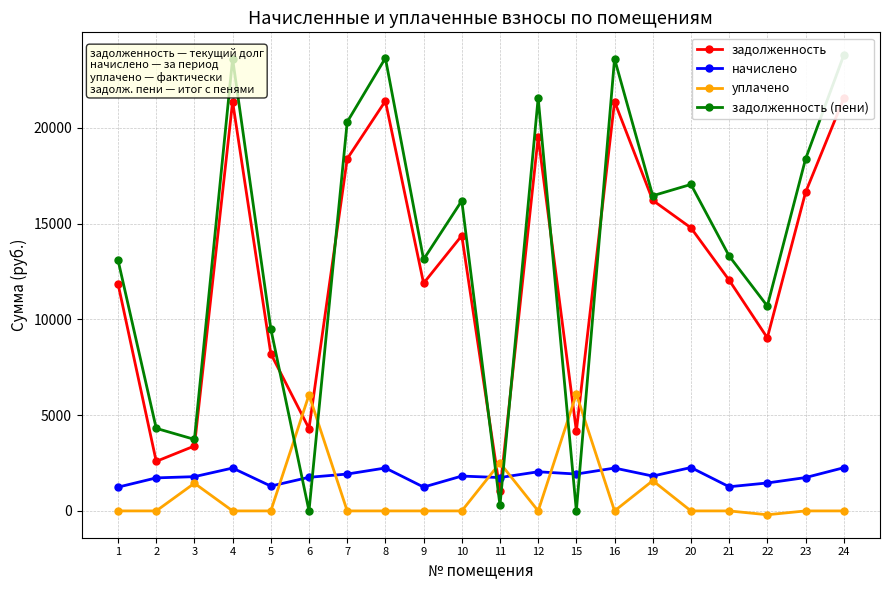

Reading left to right, extract all data points from this chart.

задолженность: 1=11856.7	2=2587.2	3=3391.0	4=21374.5	5=8212.4	6=4303.7	7=18385.9	8=21406.9	9=11889.1	10=14376.1	11=1053.6	12=19522.9	15=4173.4	16=21374.5	19=16219.0	20=14783.9	21=12051.6	22=9039.5	23=16631.8	24=21536.9
начислено: 1=1241.8	2=1724.8	3=1789.4	4=2238.5	5=1296.2	6=1755.4	7=1925.5	8=2241.9	9=1245.1	10=1820.1	11=1741.8	12=2044.6	15=1925.5	16=2238.5	19=1820.1	20=2265.7	21=1262.2	22=1459.4	23=1741.8	24=2255.5
уплачено: 1=0.0	2=0.0	3=1445.0	4=0.0	5=0.0	6=6059.1	7=0.0	8=0.0	9=0.0	10=0.0	11=2505.1	12=0.0	15=6099.0	16=0.0	19=1580.0	20=0.0	21=0.0	22=-200.0	23=0.0	24=0.0
задолженность (пени): 1=13098.5	2=4312.1	3=3735.4	4=23613.1	5=9508.6	6=0.0	7=20311.4	8=23648.8	9=13134.2	10=16196.2	11=290.3	12=21567.5	15=0.0	16=23613.1	19=16459.1	20=17049.7	21=13313.8	22=10699.0	23=18373.6	24=23792.4